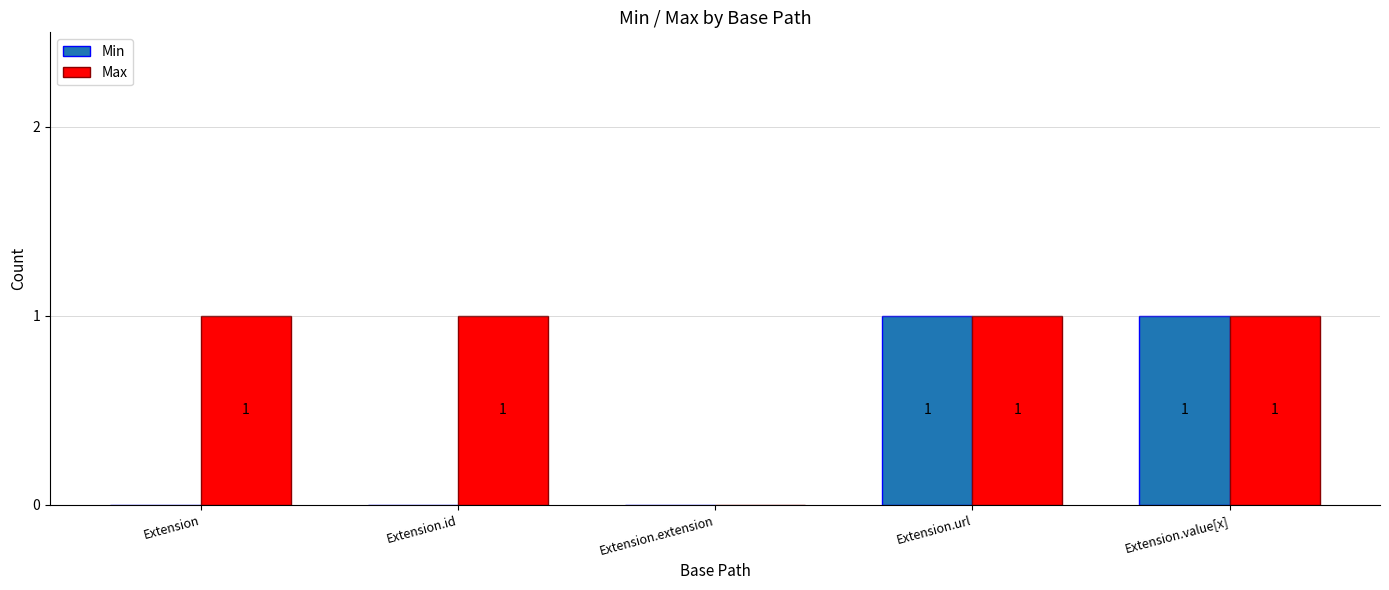

What is the sum of the Min values at Extension.id and Extension.url?

1